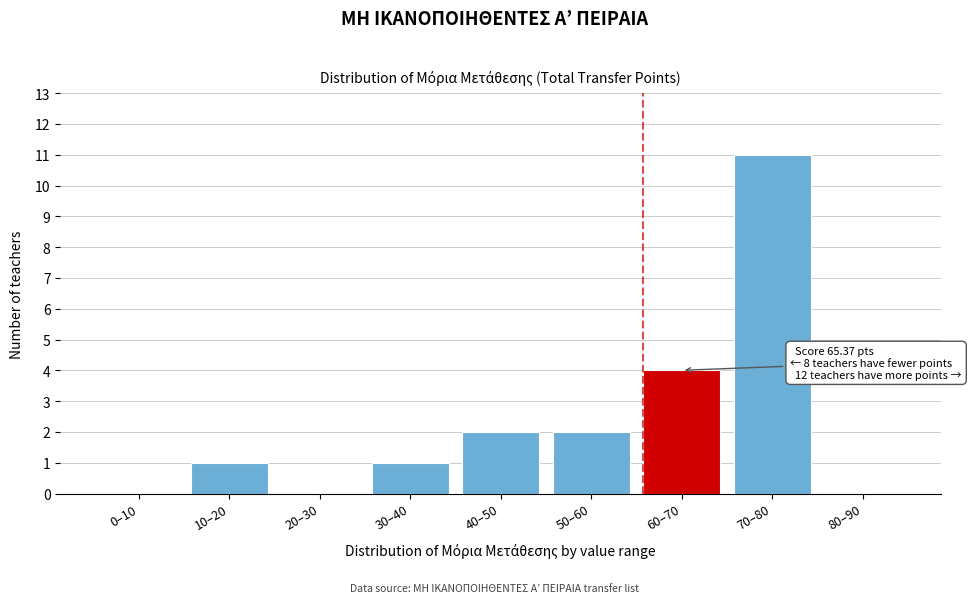

Reading left to right, list all the values displayed in this chart.

0–10=0	10–20=1	20–30=0	30–40=1	40–50=2	50–60=2	60–70=4	70–80=11	80–90=0